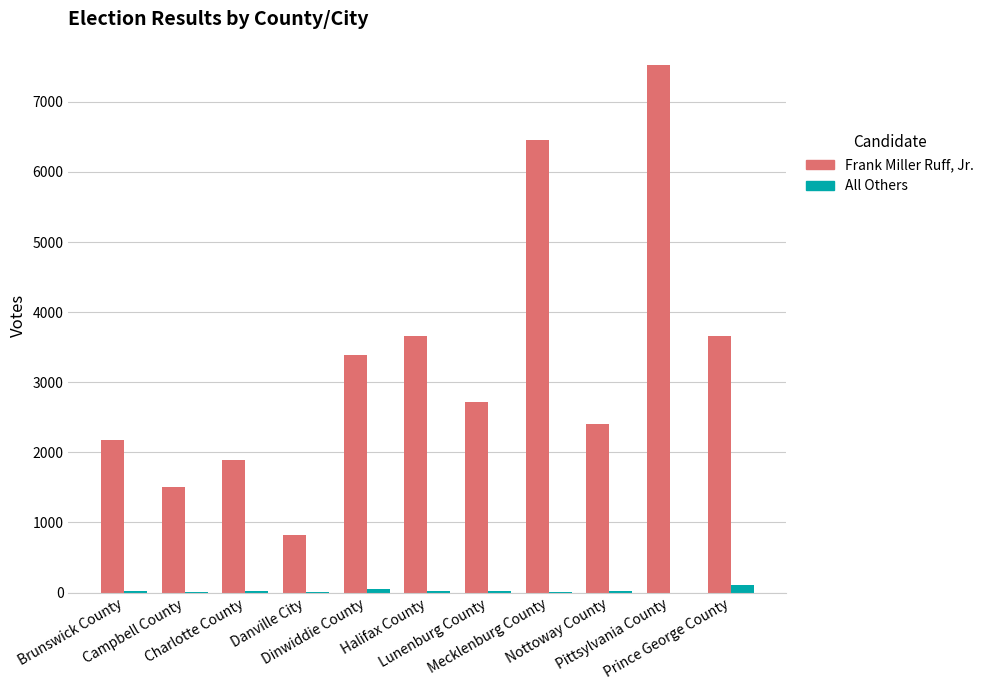

At which label does All Others first exceed 17?

Charlotte County